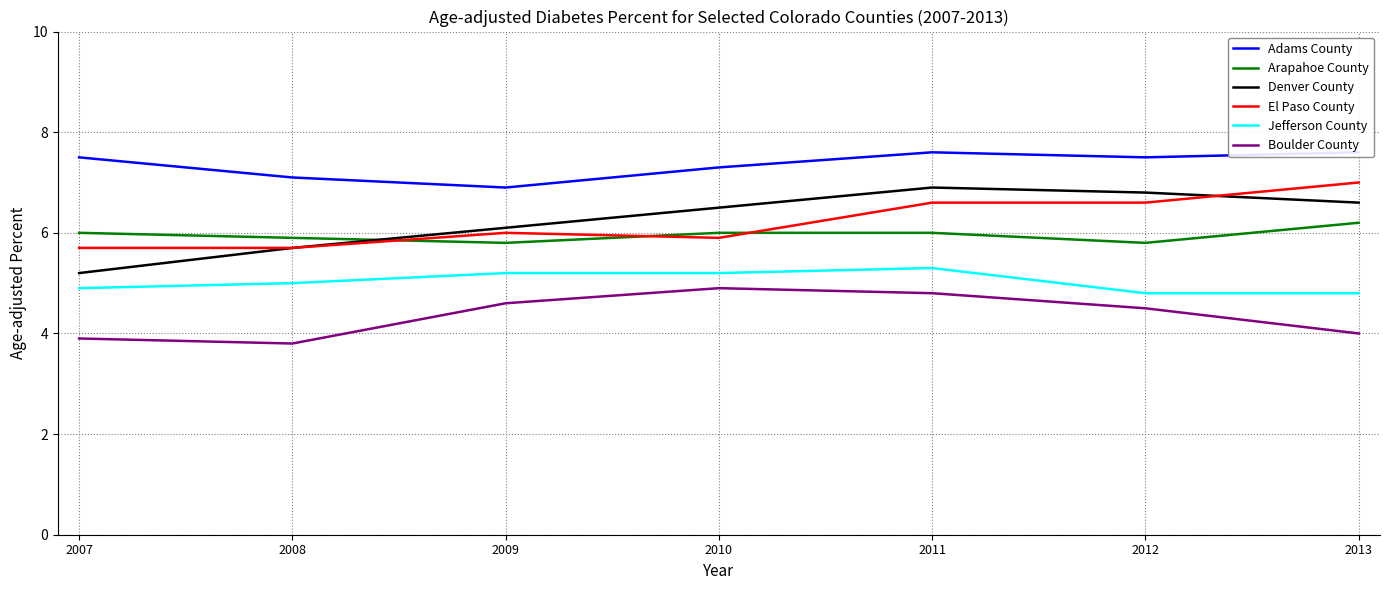

At which category is the sum across all series the highest?

2011